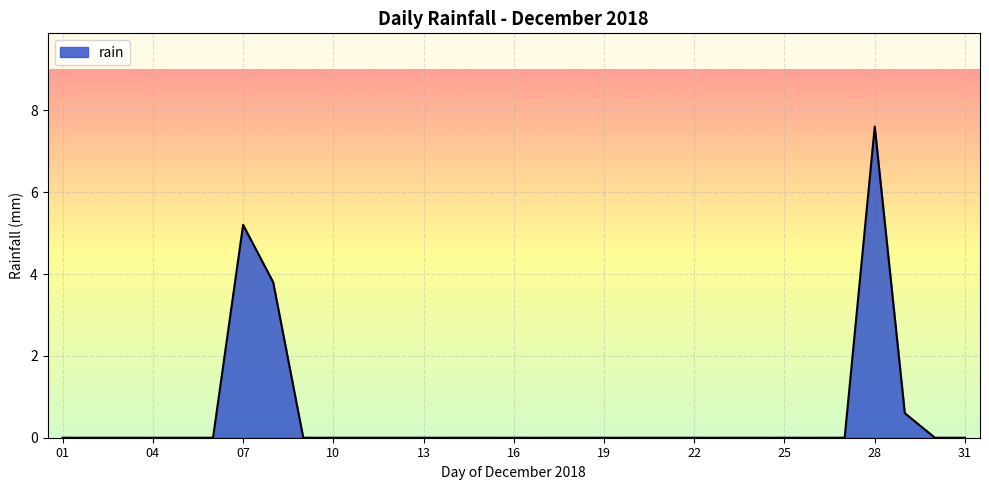

What is the difference between the maximum and minimum values?

7.6